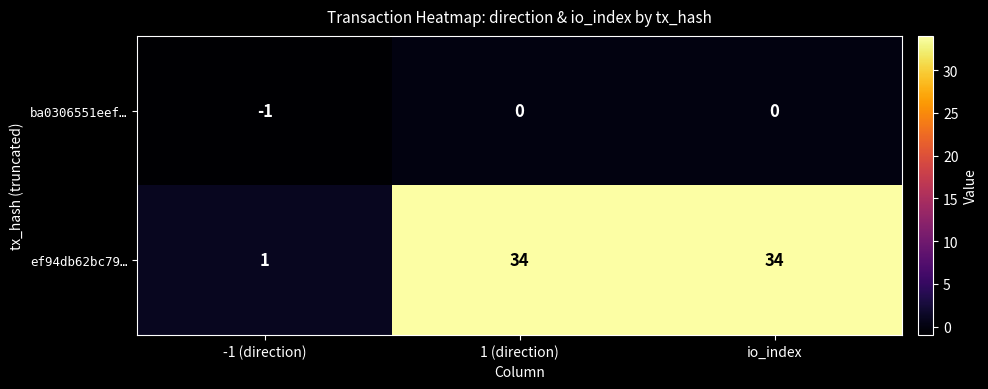

At which label does ef94db62bc79… reach its minimum?

-1 (direction)